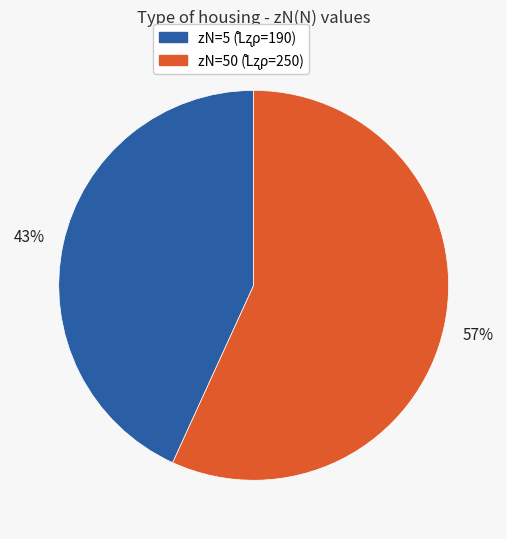

Is there a majority slice in this chart?

Yes